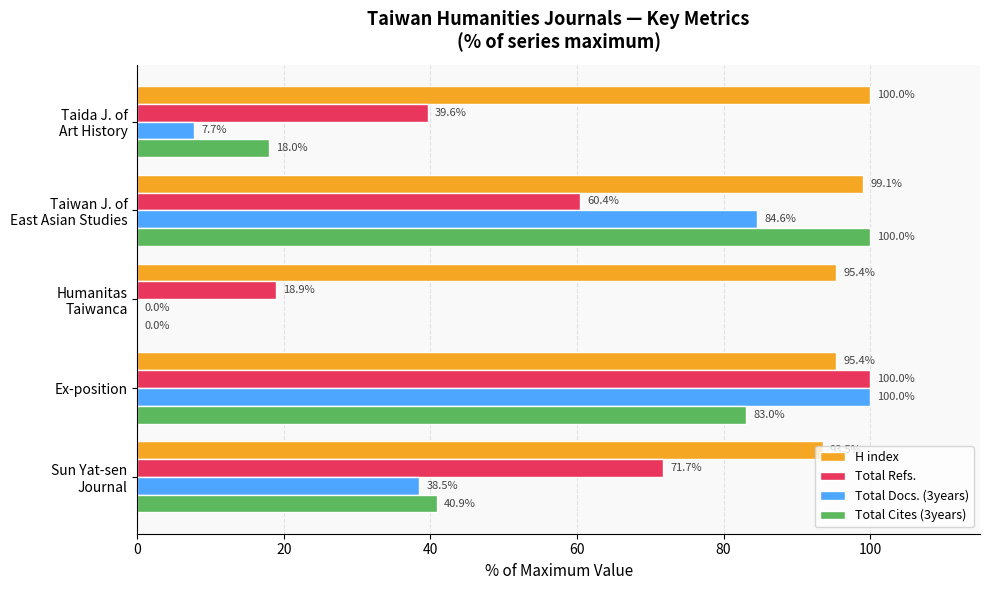

What is the maximum value shown in the chart?

100.0